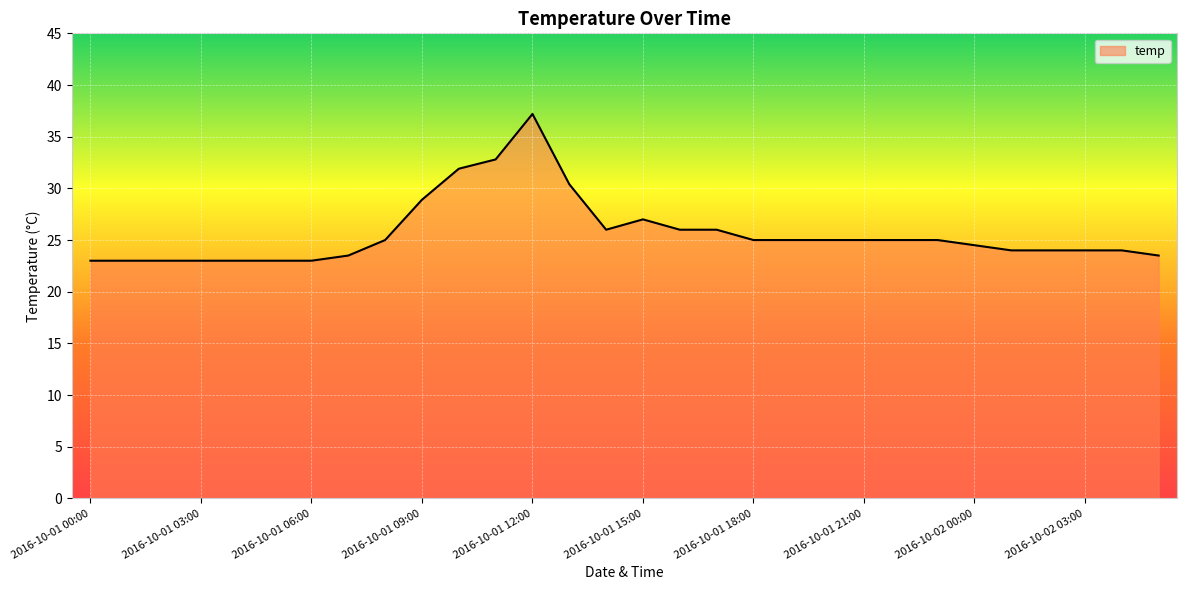

What is the difference between the maximum and minimum values?

14.2